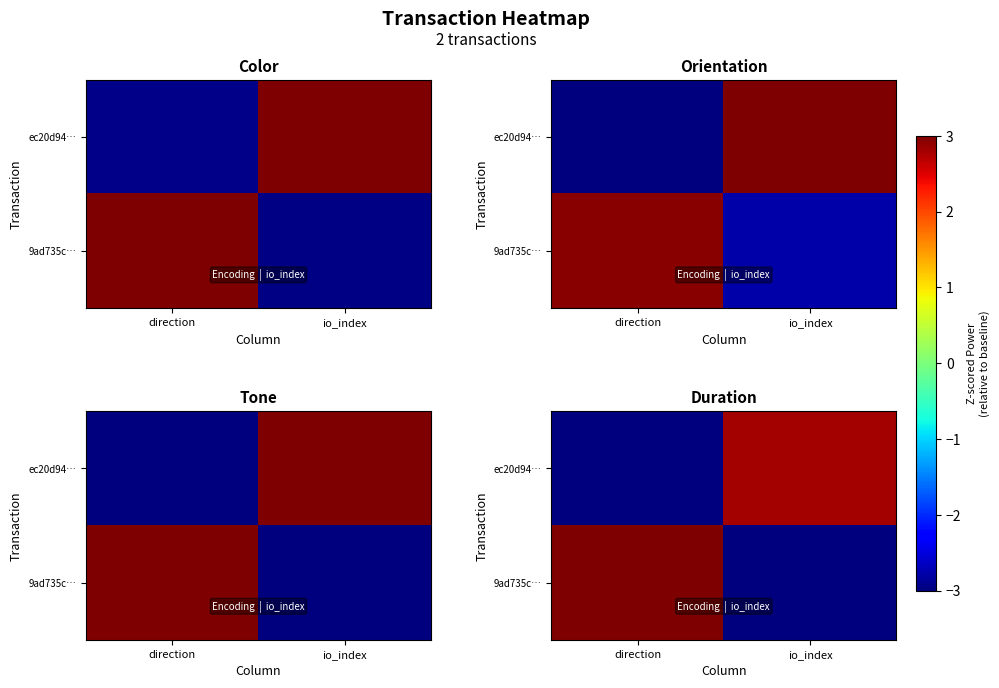

Is it true that row_0 equals 1.0 at io_index?

False